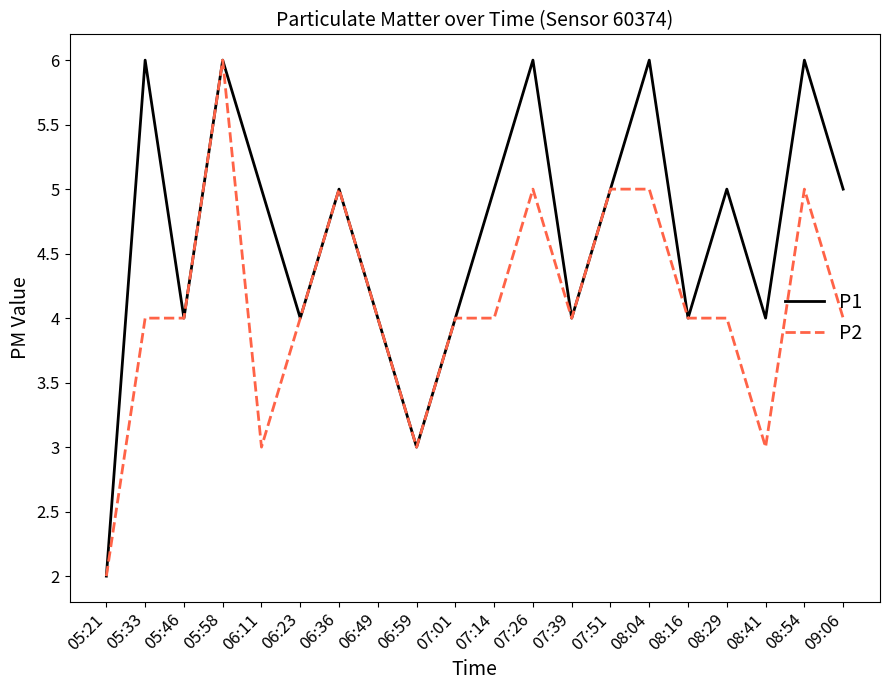

What is the maximum value shown in the chart?

6